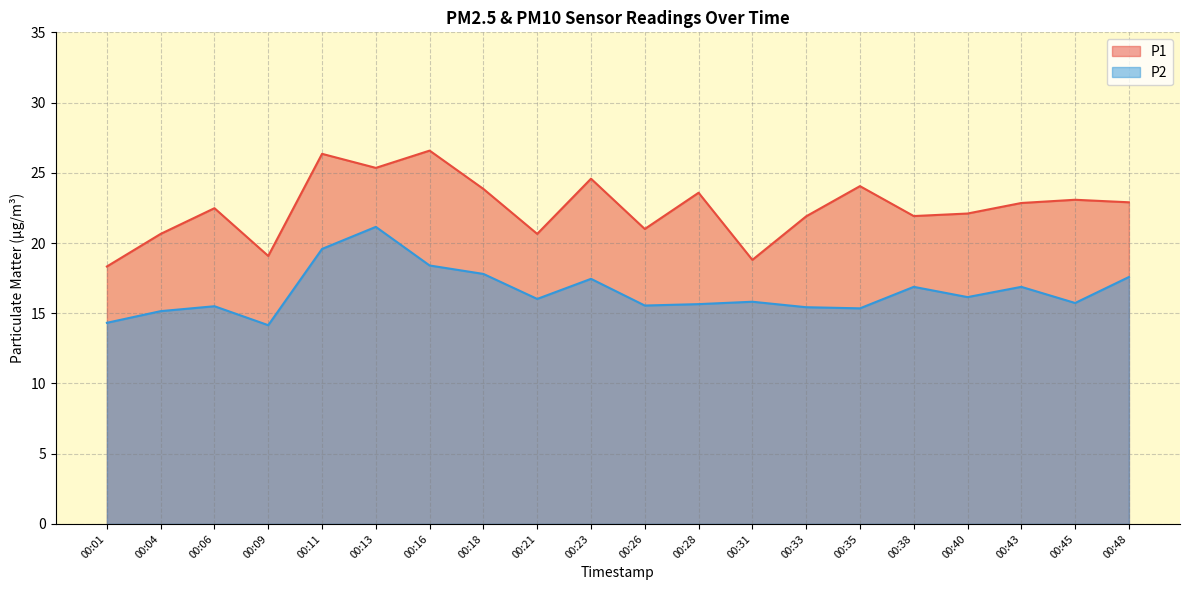

List the labels in order of P2 value, largest first.

00:13, 00:11, 00:16, 00:18, 00:48, 00:23, 00:38, 00:43, 00:40, 00:21, 00:31, 00:45, 00:28, 00:26, 00:06, 00:33, 00:35, 00:04, 00:01, 00:09